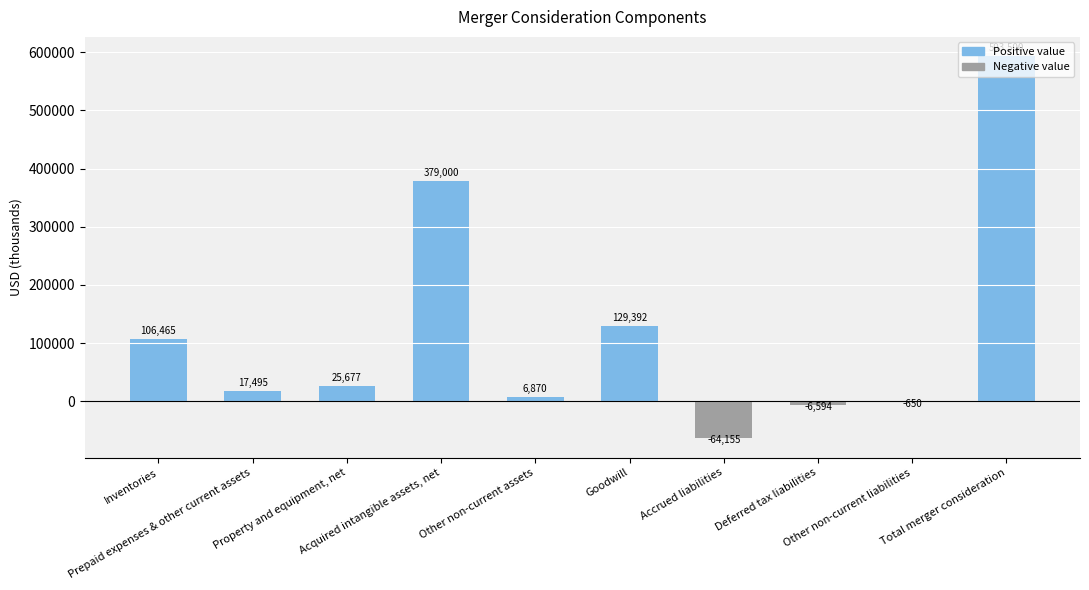

What is the sum of all values?

1187000